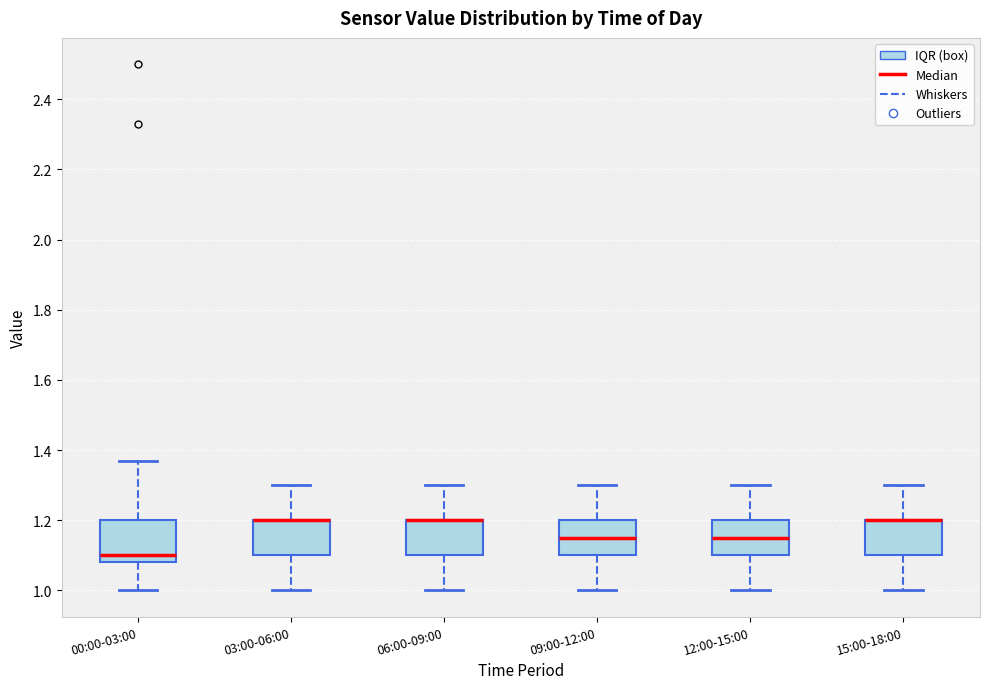

Where does the upper whisker of the box for 09:00-12:00 end on the y-axis? The values are not printed on the chart, so give them approximately, as read against the axis.

1.30